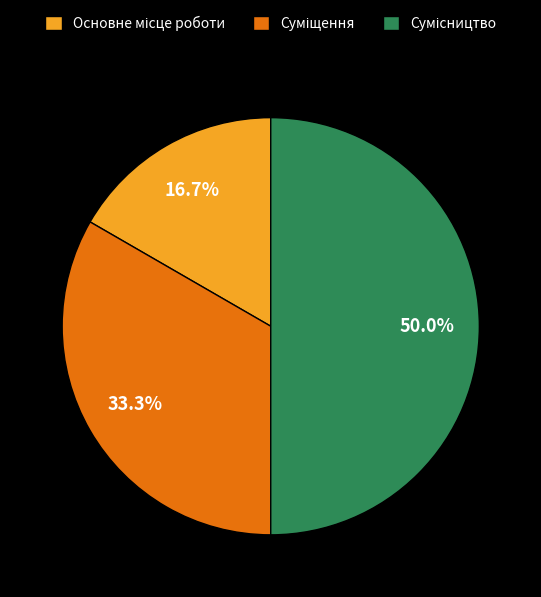

To the nearest percent, what portion does Основне місце роботи represent?

17%